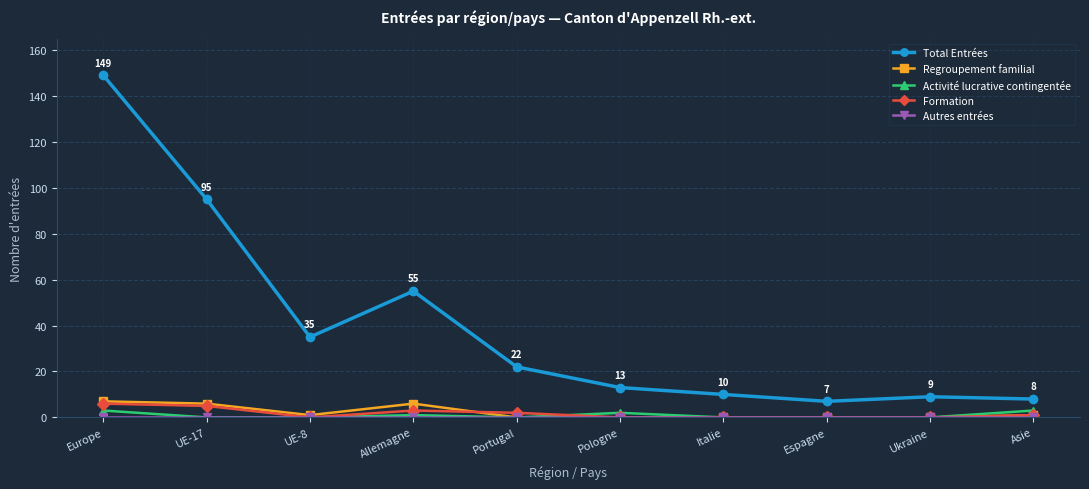

True or false: Total Entrées and Activité lucrative contingentée cross at least once.

False